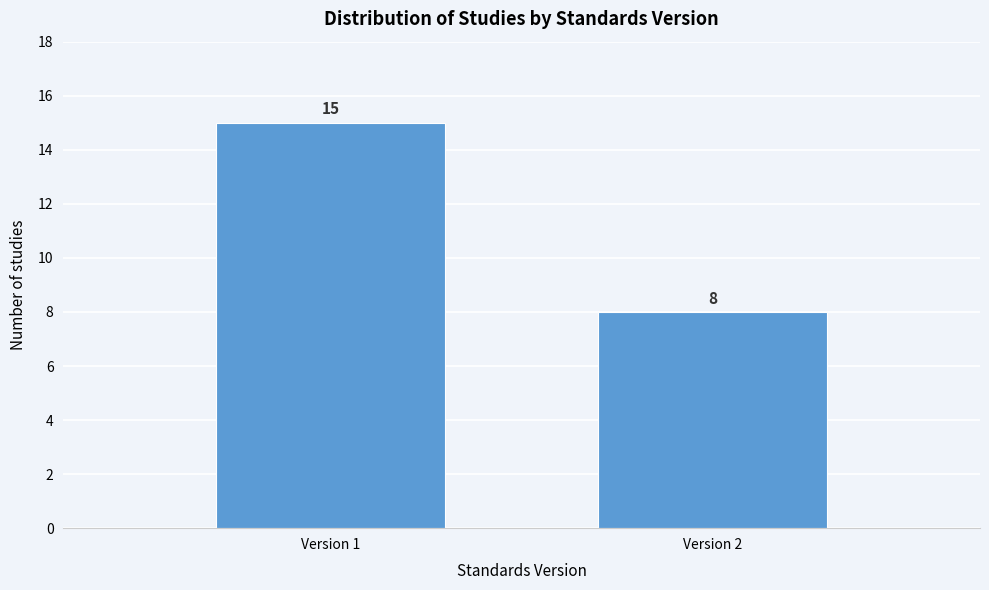

Reading left to right, list all the values displayed in this chart.

Version 1=15	Version 2=8